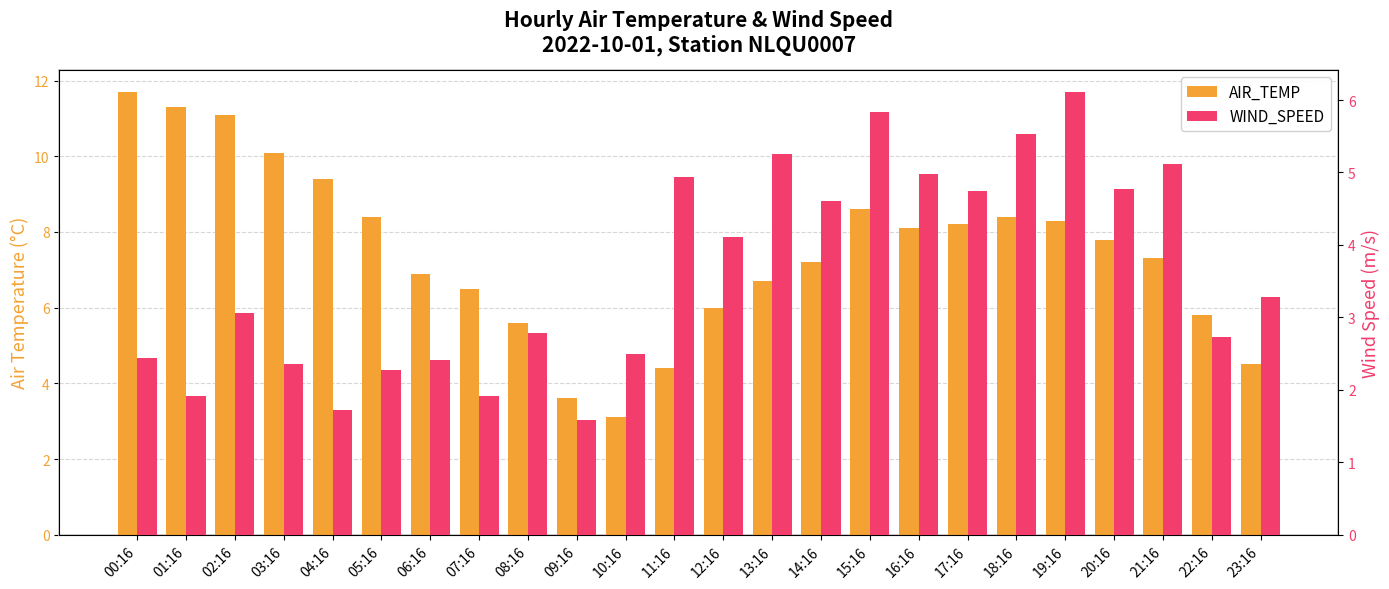

List the labels in order of AIR_TEMP value, smallest first.

10:16, 09:16, 11:16, 23:16, 08:16, 22:16, 12:16, 07:16, 13:16, 06:16, 14:16, 21:16, 20:16, 16:16, 17:16, 19:16, 05:16, 18:16, 15:16, 04:16, 03:16, 02:16, 01:16, 00:16